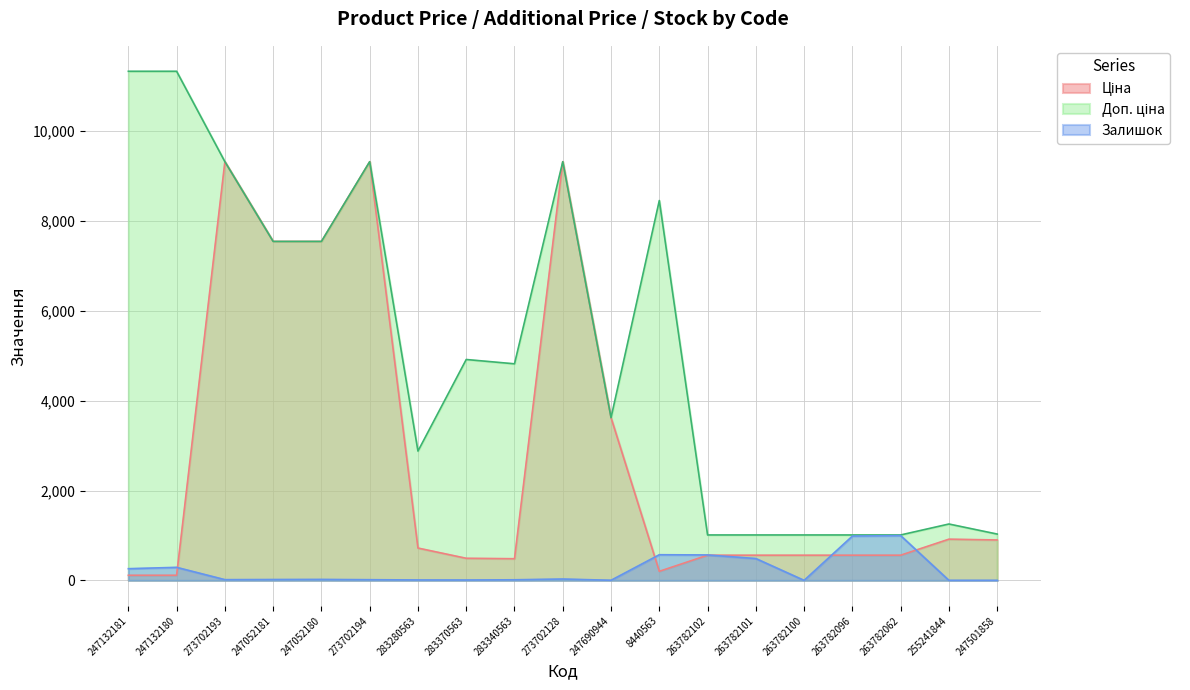

At which category does Ціна reach its first local peak?

273702193